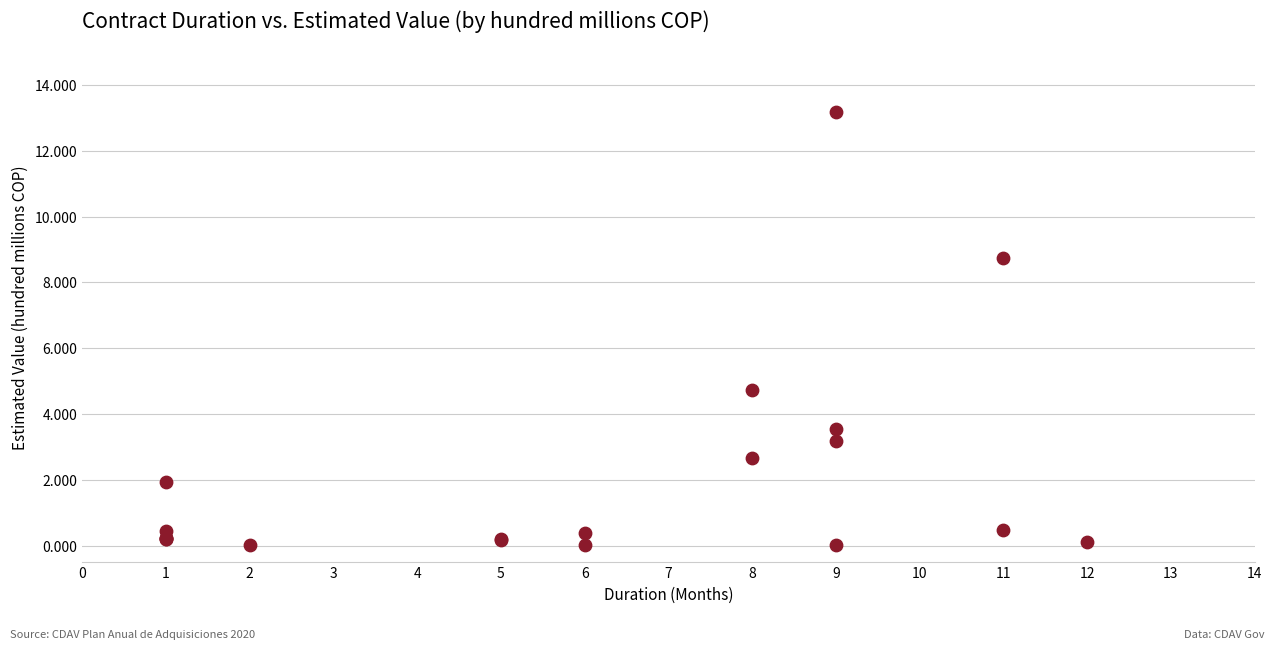

What Y value in the scatter plot is closest to 6?

4.7